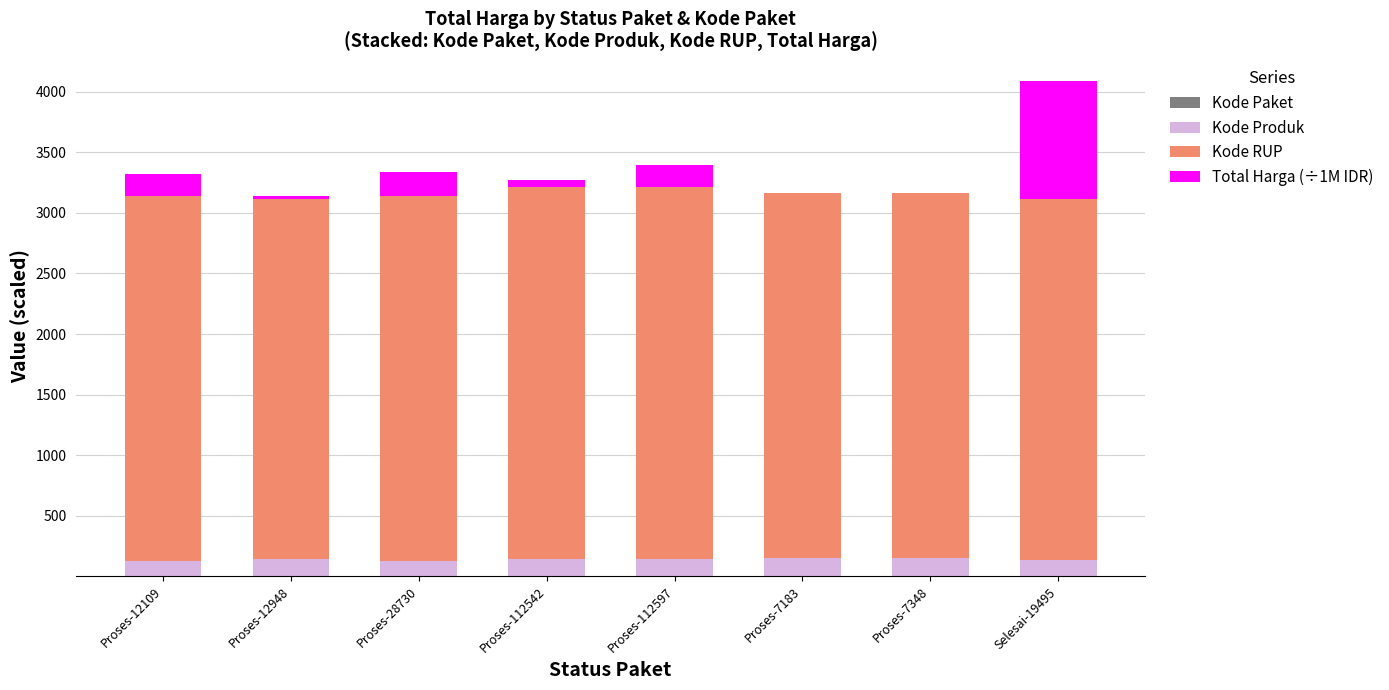

The Kode Paket series shows 0.0 at Proses-28730. True or false?

False